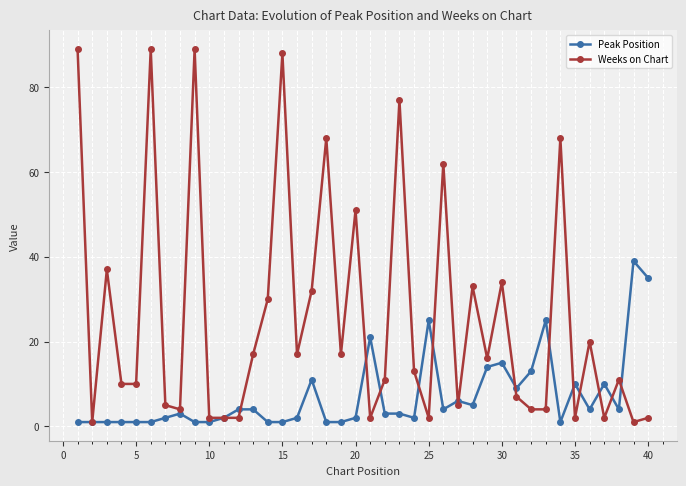

Rank the series by their average value, from highest to lowest.

Weeks on Chart, Peak Position